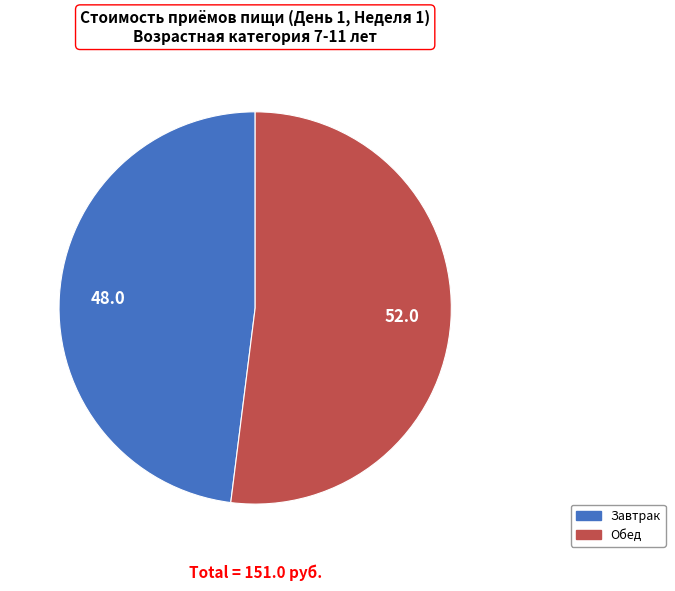

Between Обед and Завтрак, which is larger?

Обед